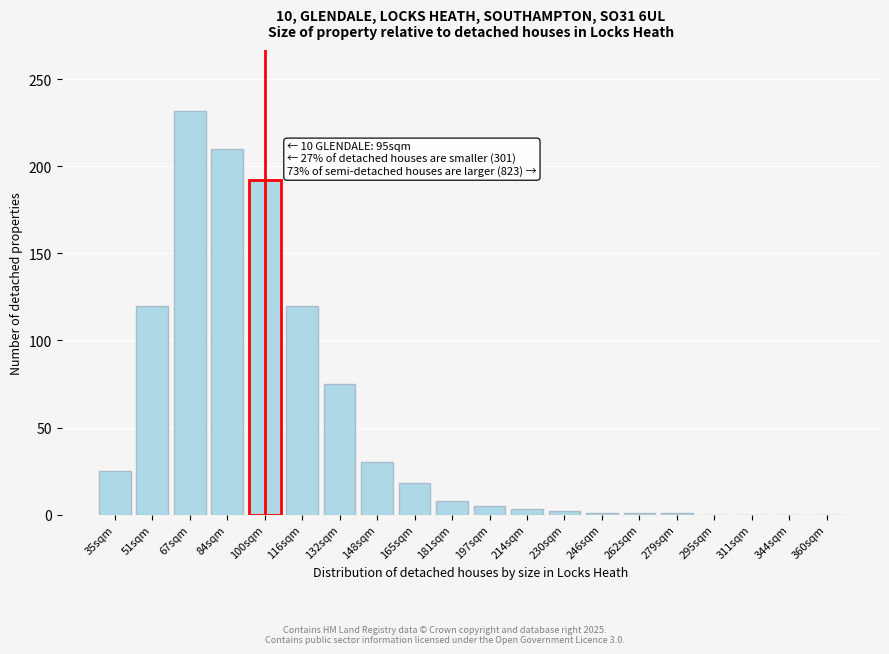

What is the sum of all values?

1043